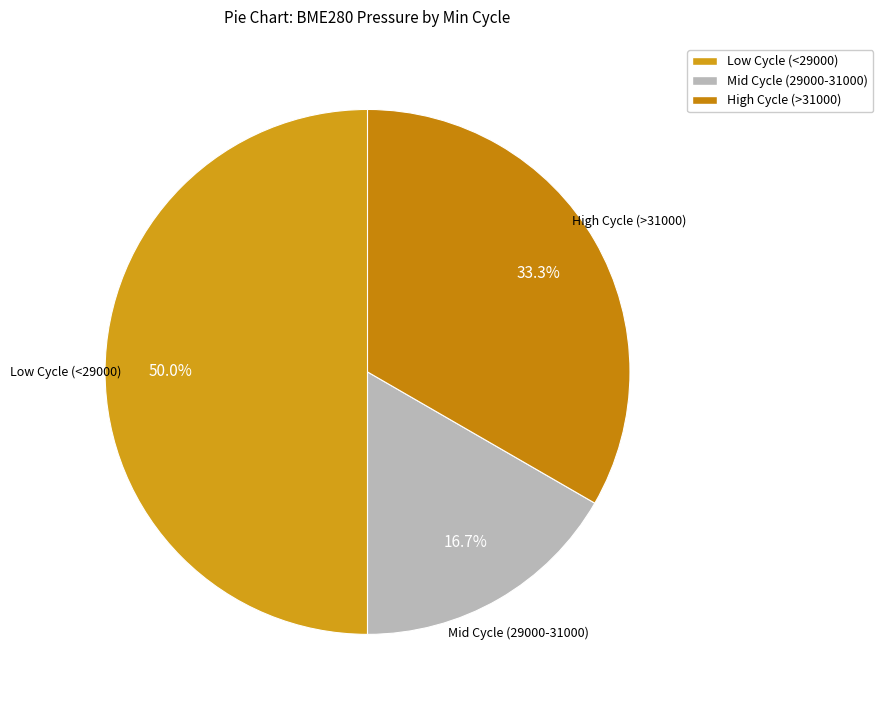

Rank the categories by value from highest to lowest.

Low Cycle (<29000), High Cycle (>31000), Mid Cycle (29000-31000)